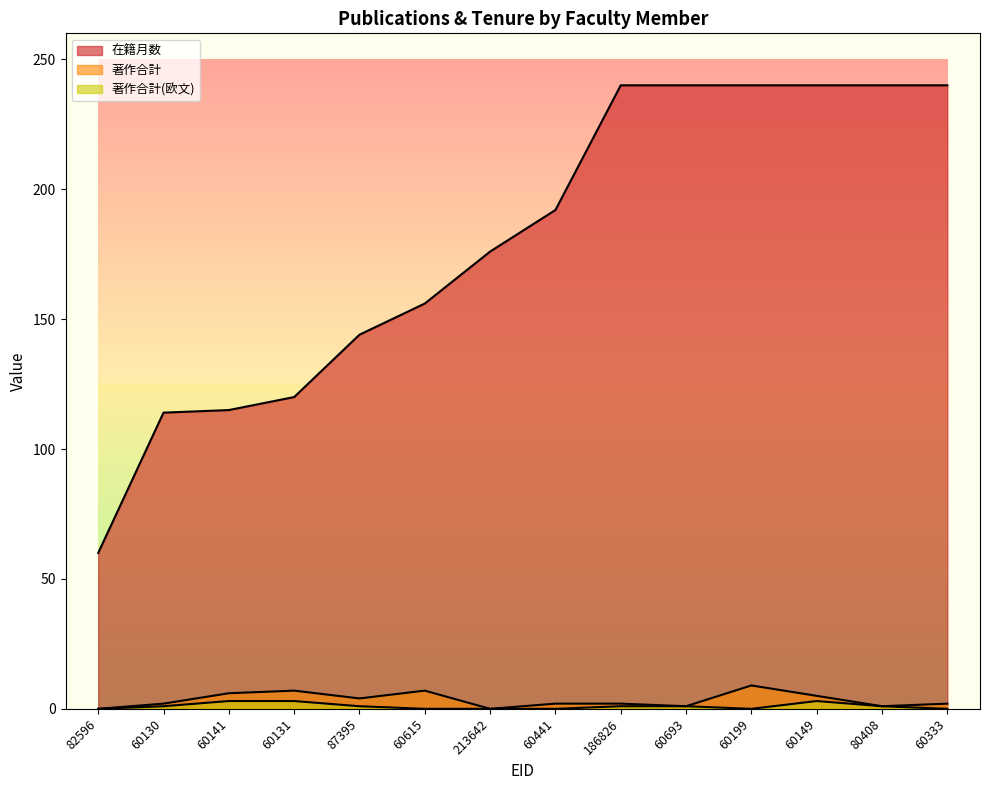

At which label is 在籍月数 closest to 150?

87395